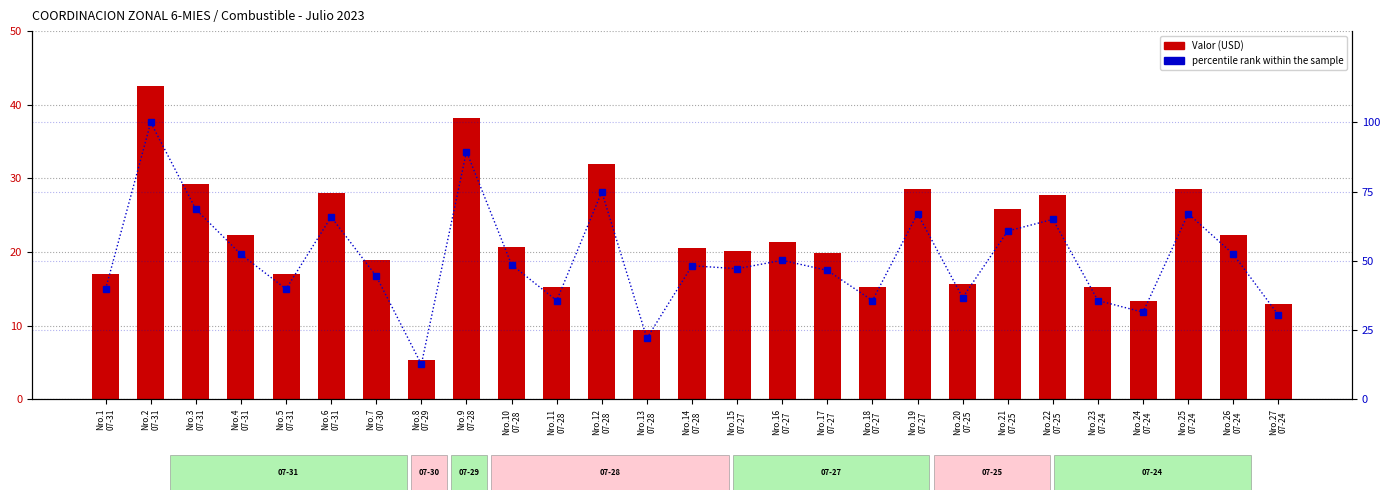

Between Nro.21
07-25 and Nro.25
07-24, which series saw the biggest shift?

percentile rank within sample